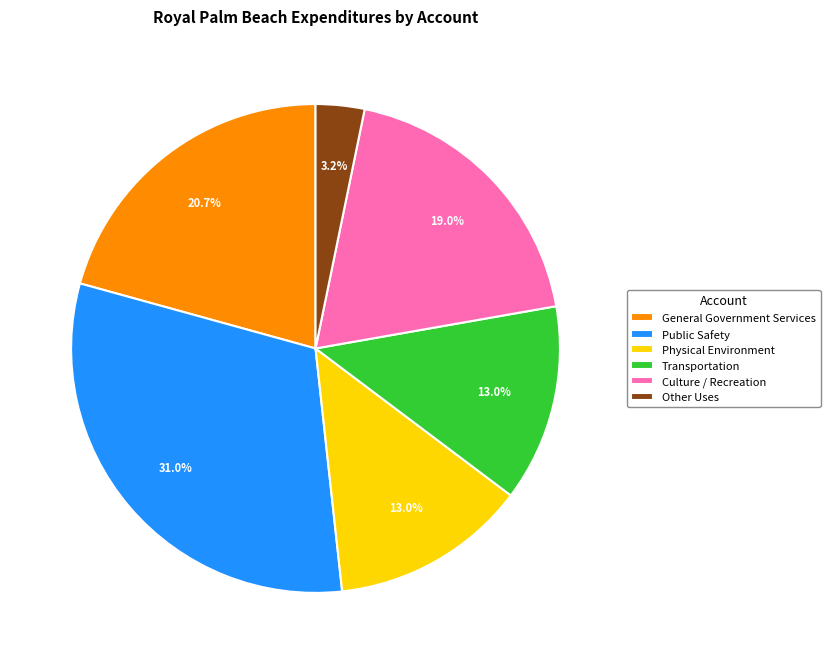

What is the ratio of the value at Other Uses to the value at Culture / Recreation?

0.2